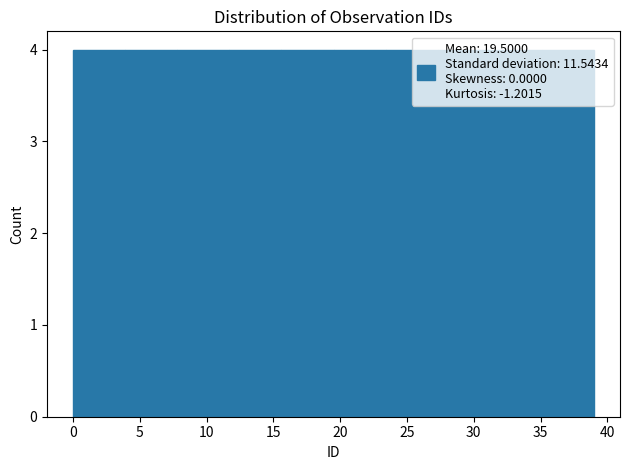

What is the height of the bar covering 0.0 to 3.9 on the x-axis? Neither the bar edges nor the heights are printed on the chart, so give them approximately, as read against the axes.

4